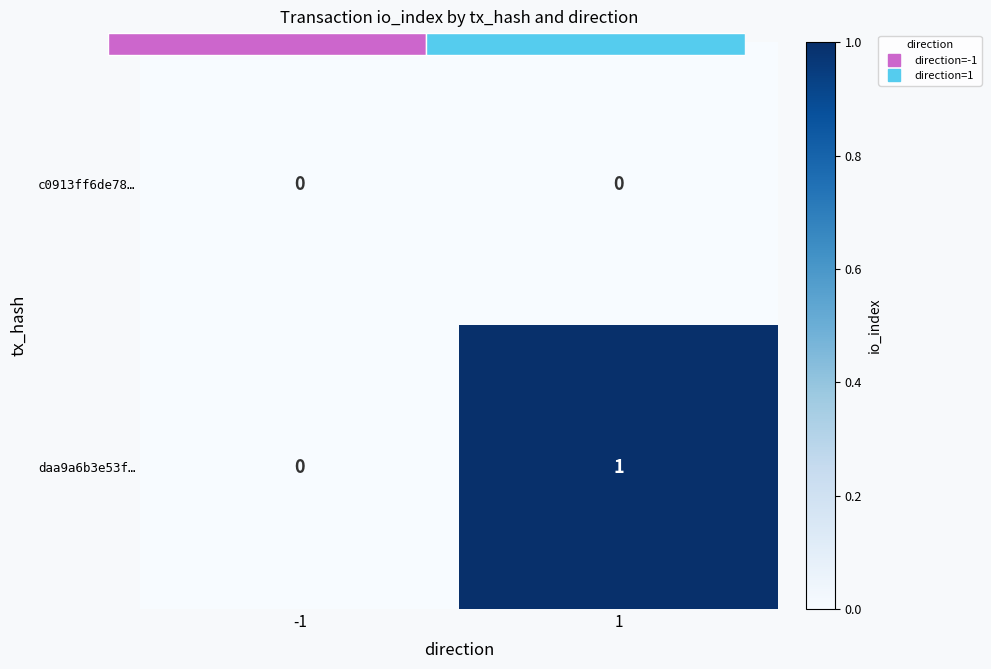

At how many categories does at least one series exceed 0?

1